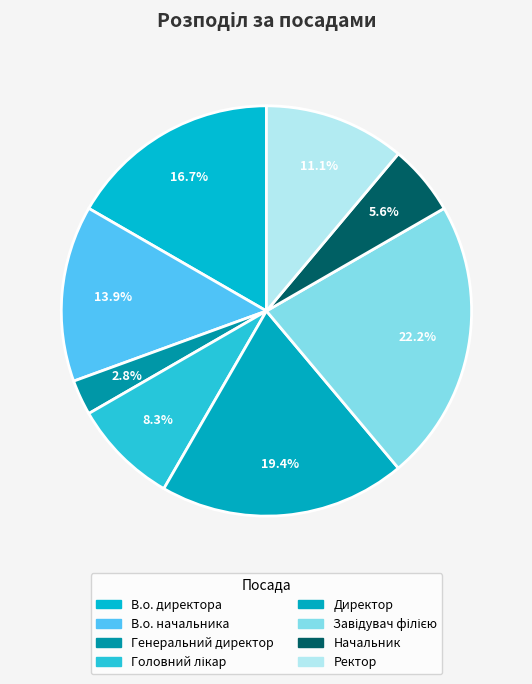

How many slices are in this pie chart?

8